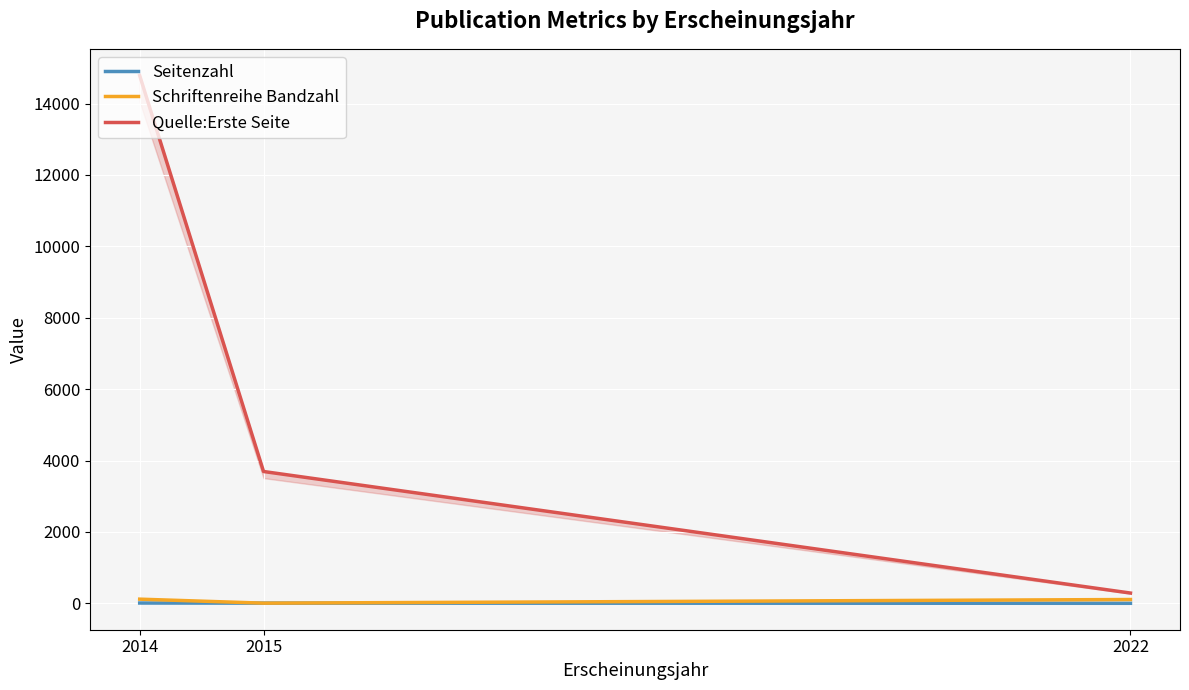

What is the difference between the highest and lowest values at 2015?

3688